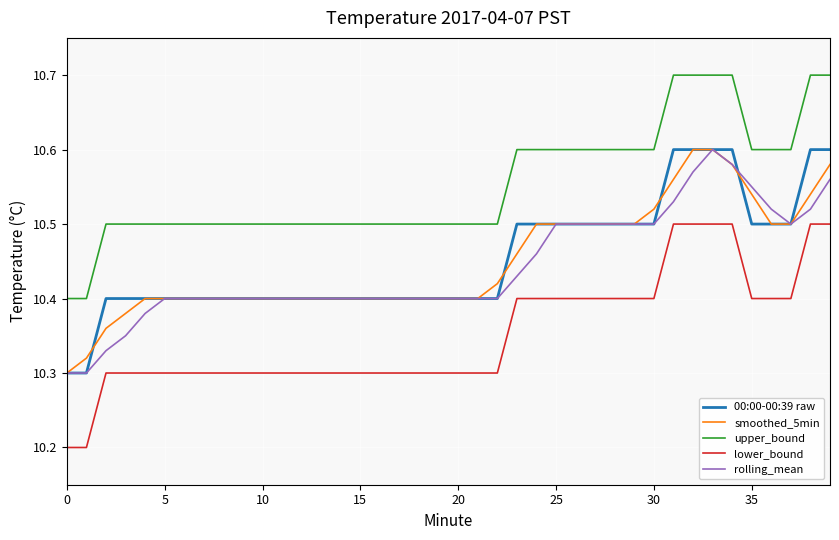

What is the greatest value displayed?

10.7